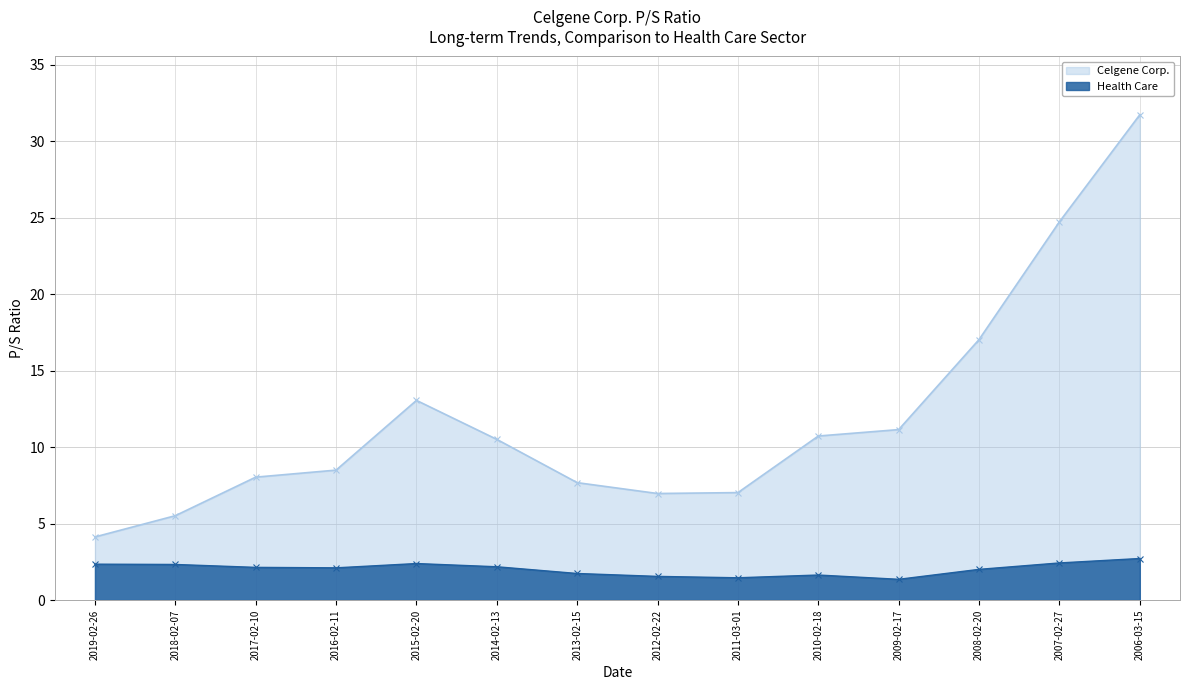

Reading right to left, extract all data points from this chart.

Celgene Corp.: 2006-03-15=31.7	2007-02-27=24.7	2008-02-20=17.0	2009-02-17=11.2	2010-02-18=10.7	2011-03-01=7.0	2012-02-22=7.0	2013-02-15=7.7	2014-02-13=10.5	2015-02-20=13.1	2016-02-11=8.5	2017-02-10=8.0	2018-02-07=5.5	2019-02-26=4.1
Health Care: 2006-03-15=2.7	2007-02-27=2.4	2008-02-20=2.0	2009-02-17=1.4	2010-02-18=1.6	2011-03-01=1.5	2012-02-22=1.6	2013-02-15=1.7	2014-02-13=2.2	2015-02-20=2.4	2016-02-11=2.1	2017-02-10=2.1	2018-02-07=2.3	2019-02-26=2.4